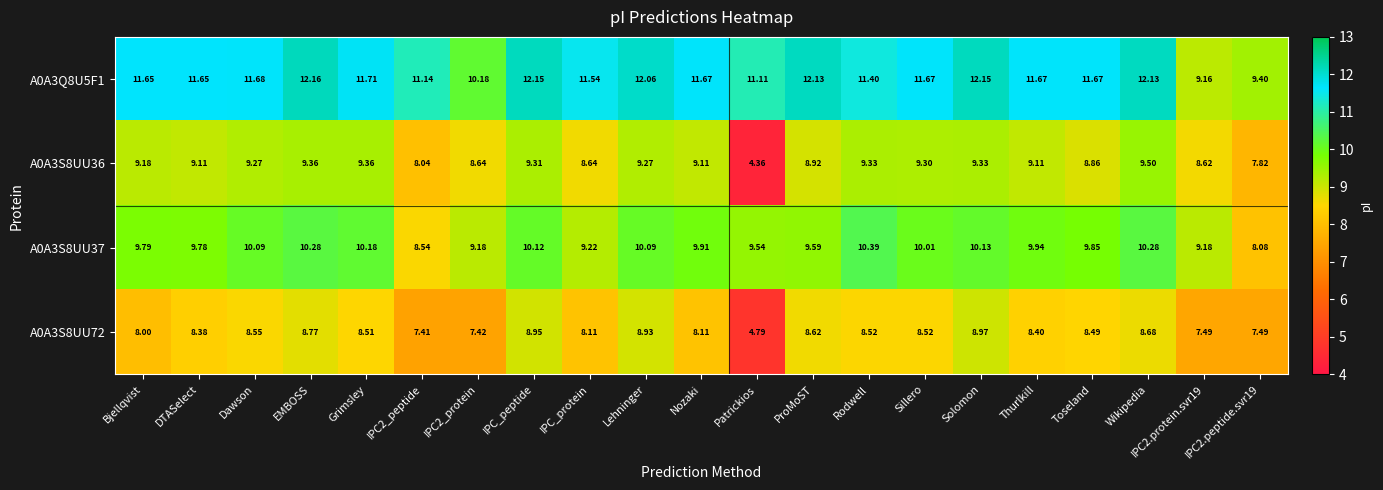

Where does the A0A3Q8U5F1 series first go above 11?

Bjellqvist